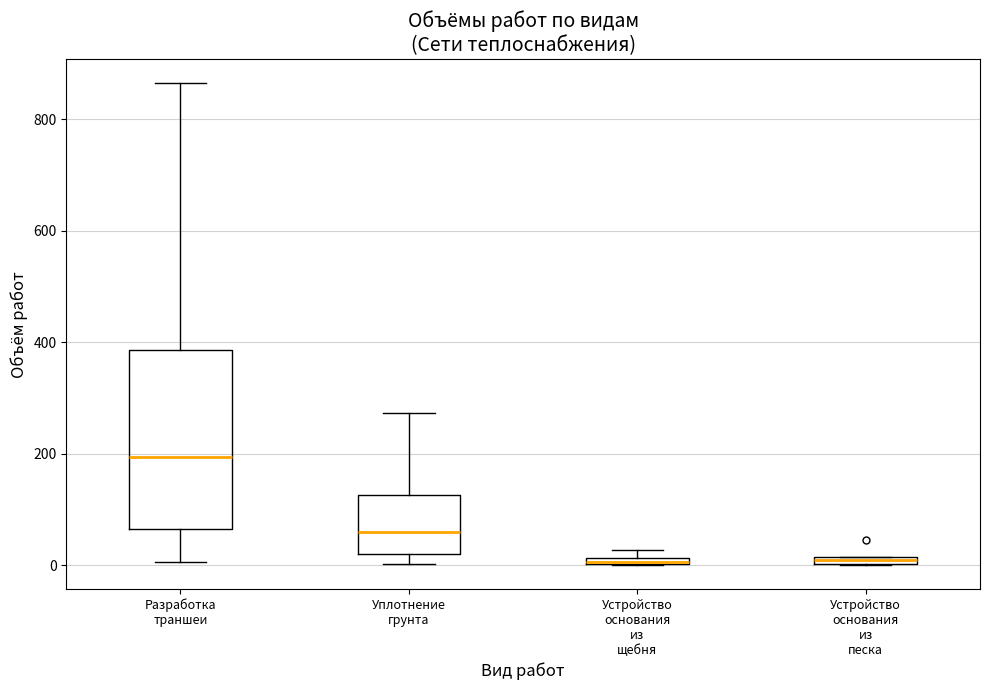

Which box has the highest median line?

Разработка траншеи